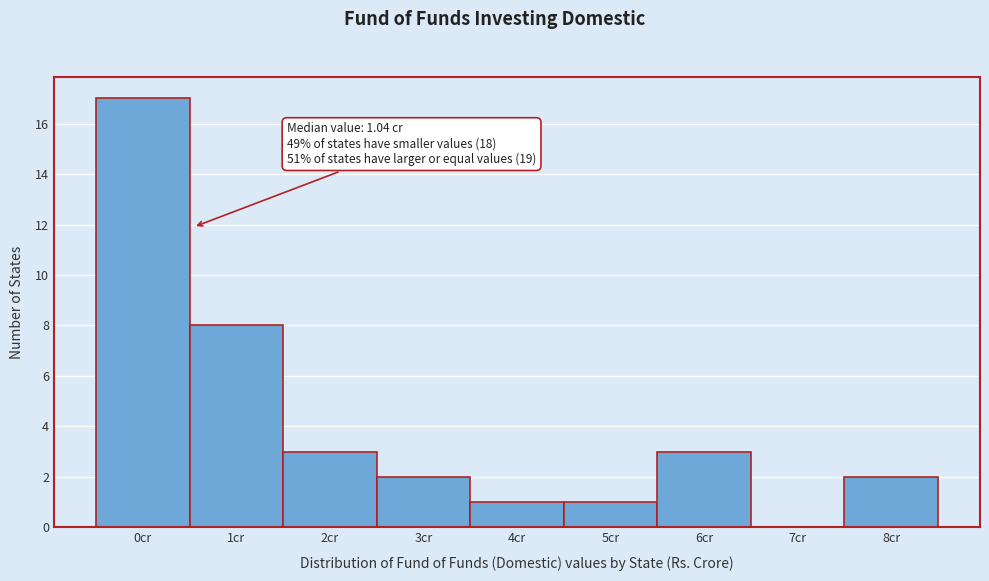

Reading left to right, transcribe all the data shown in this chart.

0cr=17	1cr=8	2cr=3	3cr=2	4cr=1	5cr=1	6cr=3	7cr=0	8cr=2